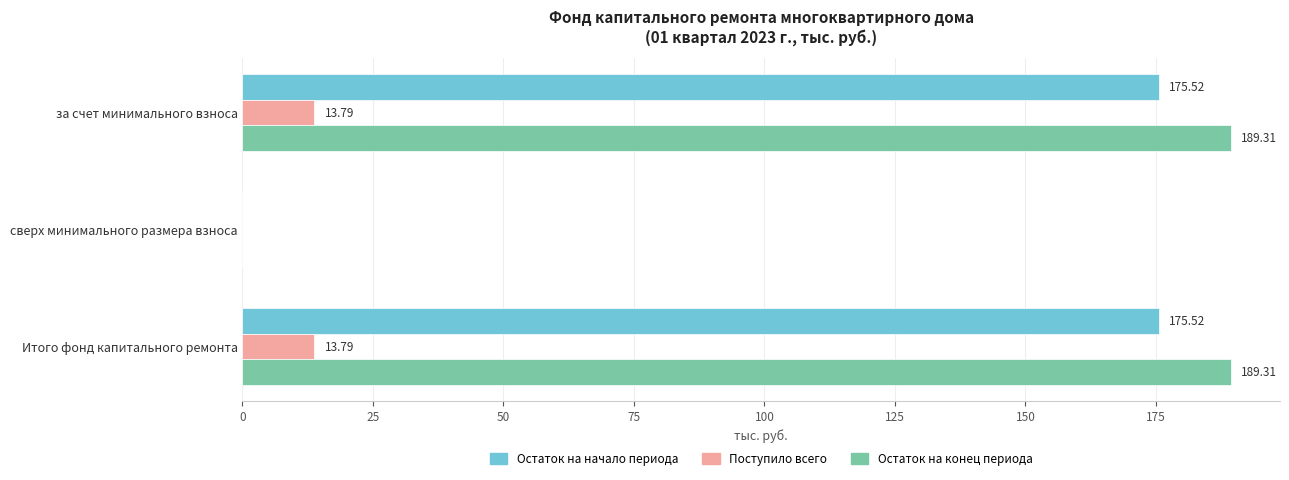

Which series has the largest total across all categories?

Остаток на конец периода